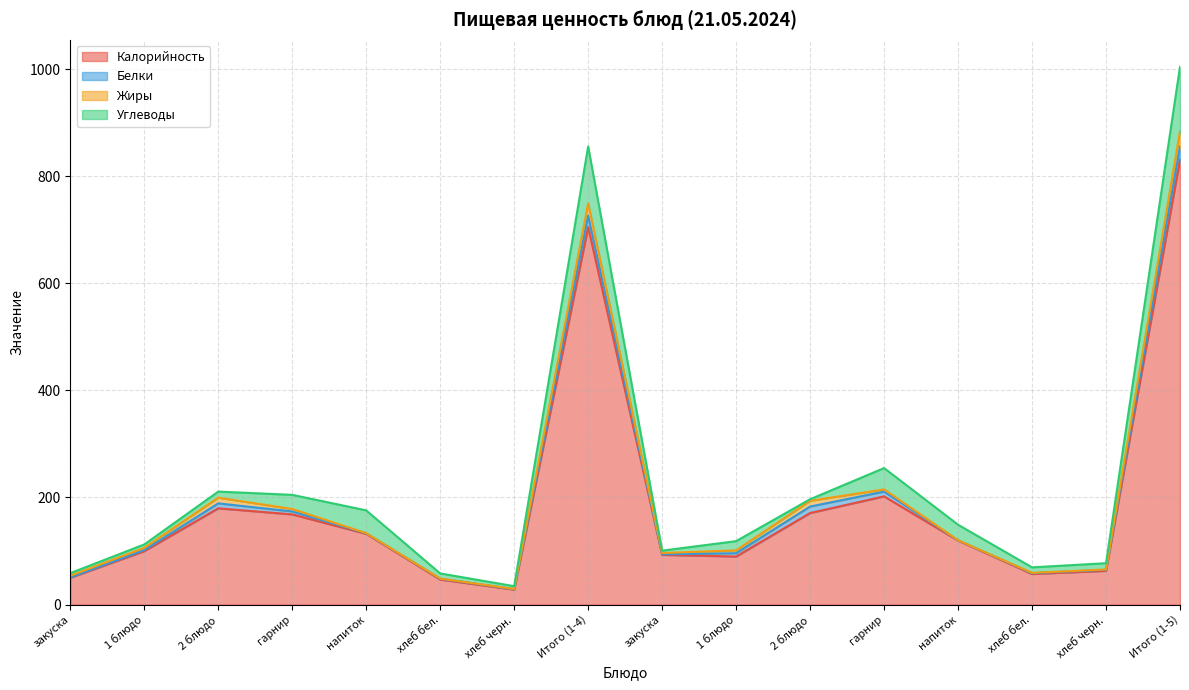

True or false: Калорийность has a value of 204.4 at Итого (1-5).

False